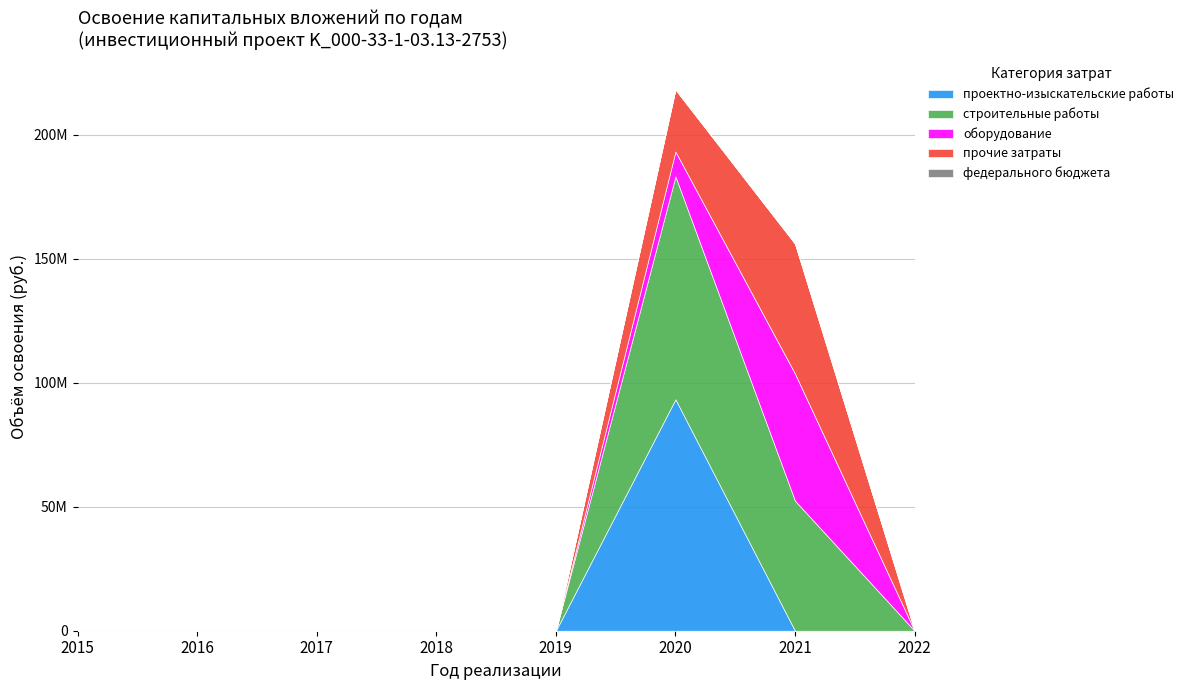

How many distinct data groups are displayed?

5